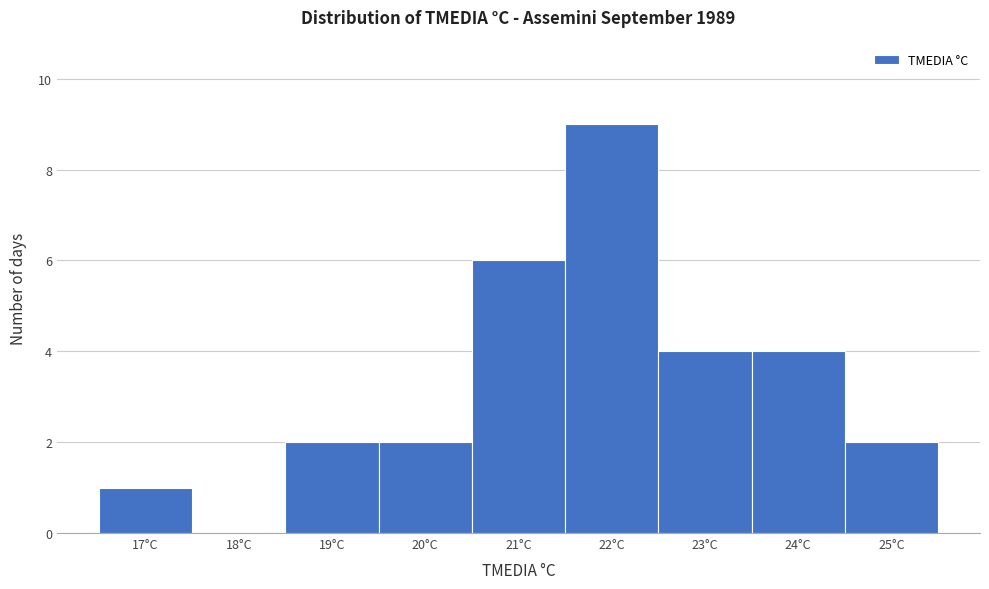

Reading left to right, extract all data points from this chart.

17°C=1	18°C=0	19°C=2	20°C=2	21°C=6	22°C=9	23°C=4	24°C=4	25°C=2